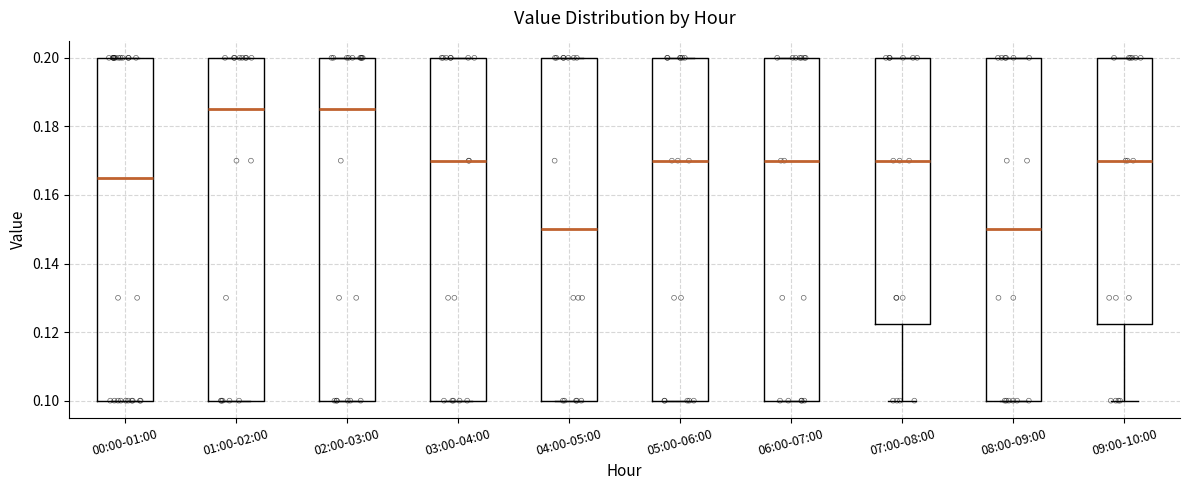

Reading left to right, read every box against the y-axis: the position of its median line, the range the box covers, and the ends of its whiskers. The values are not printed on the chart, so give them approximately, as read against the axis.

00:00-01:00: median 0.166, box 0.100 to 0.200, whiskers 0.100 to 0.200
01:00-02:00: median 0.186, box 0.100 to 0.200, whiskers 0.100 to 0.200
02:00-03:00: median 0.186, box 0.100 to 0.200, whiskers 0.100 to 0.200
03:00-04:00: median 0.170, box 0.100 to 0.200, whiskers 0.100 to 0.200
04:00-05:00: median 0.150, box 0.100 to 0.200, whiskers 0.100 to 0.200
05:00-06:00: median 0.170, box 0.100 to 0.200, whiskers 0.100 to 0.200
06:00-07:00: median 0.170, box 0.100 to 0.200, whiskers 0.100 to 0.200
07:00-08:00: median 0.170, box 0.122 to 0.200, whiskers 0.100 to 0.200
08:00-09:00: median 0.150, box 0.100 to 0.200, whiskers 0.100 to 0.200
09:00-10:00: median 0.170, box 0.122 to 0.200, whiskers 0.100 to 0.200